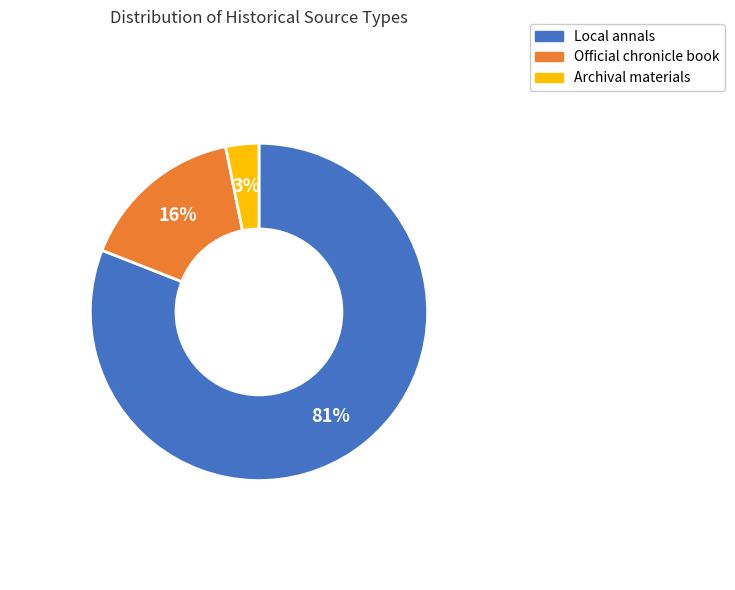

To the nearest percent, what is the average slice percentage?

33%